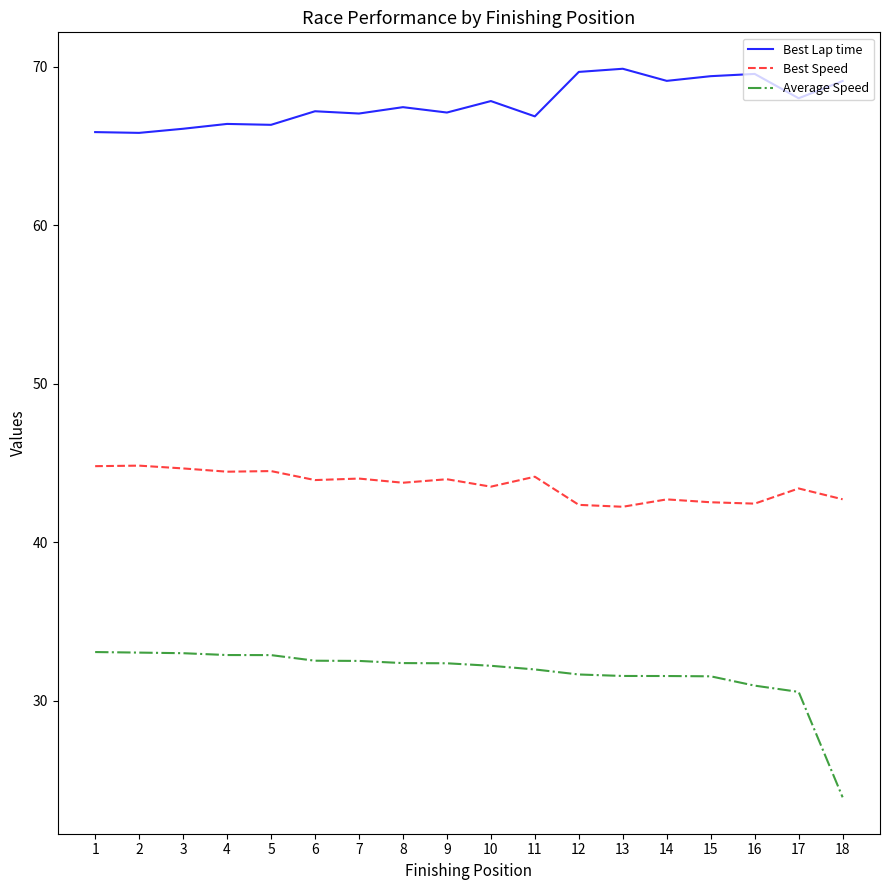

True or false: Best Lap time and Best Speed intersect in this chart.

False